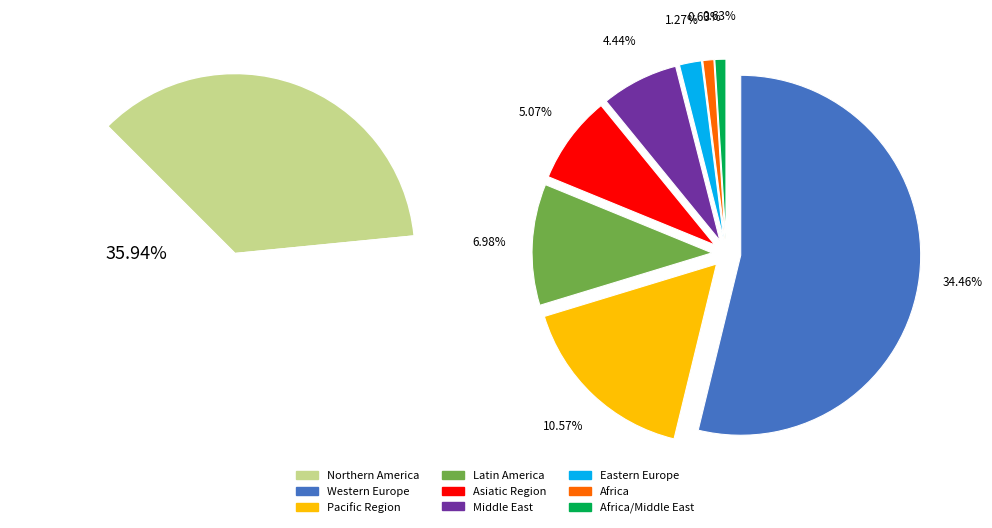

Rank the categories by value from lowest to highest.

Africa, Africa/Middle East, Eastern Europe, Middle East, Asiatic Region, Latin America, Pacific Region, Western Europe, Northern America